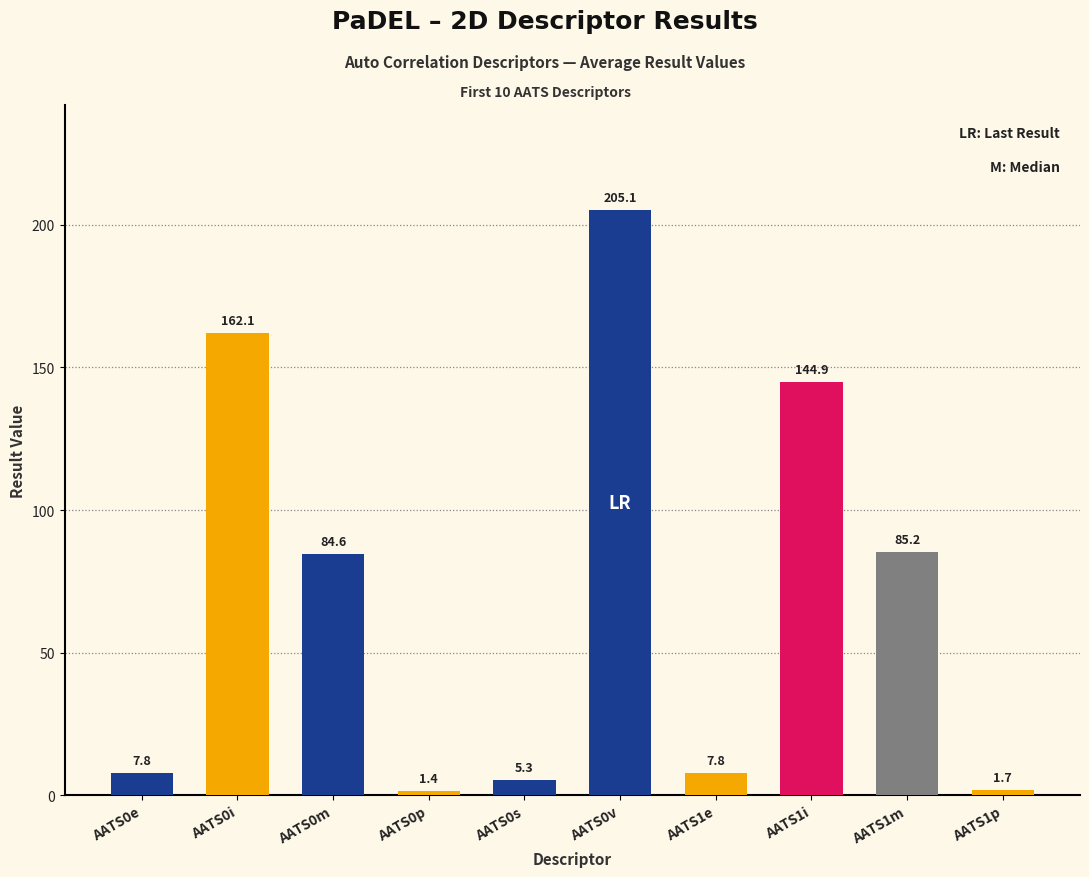

At which category does the chart reach its peak across all series?

AATS0v